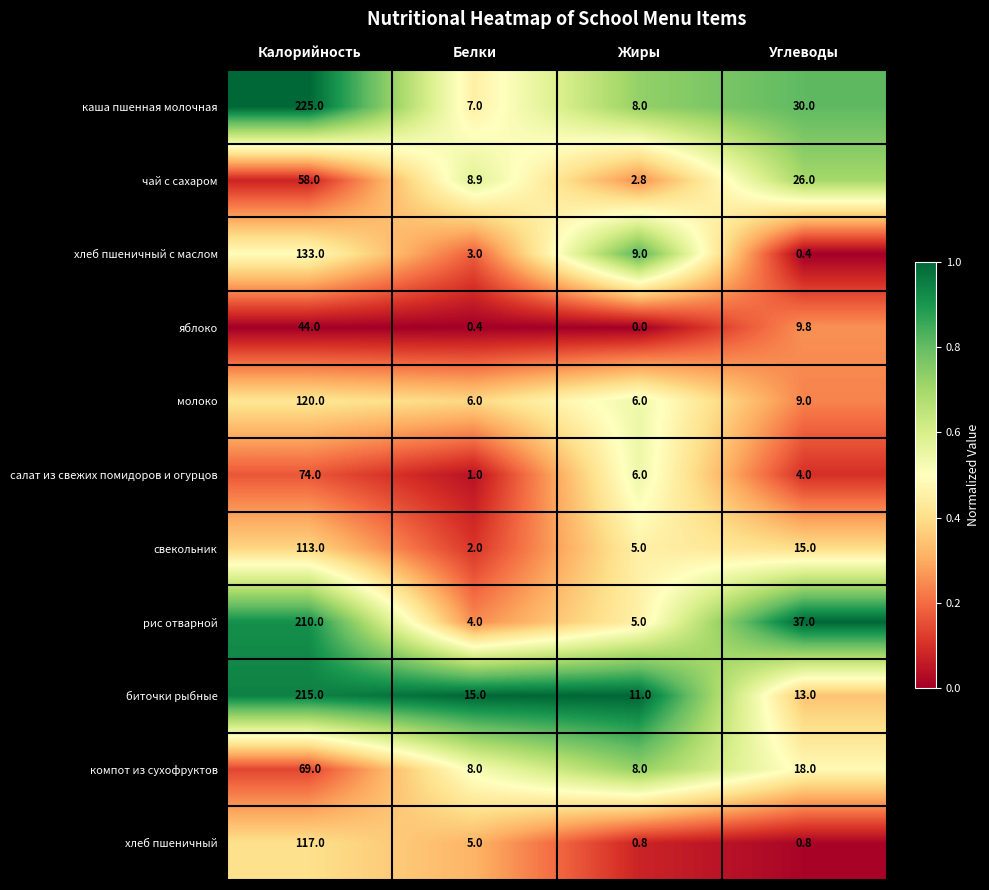

What is the sum of all биточки рыбные values?

3.3